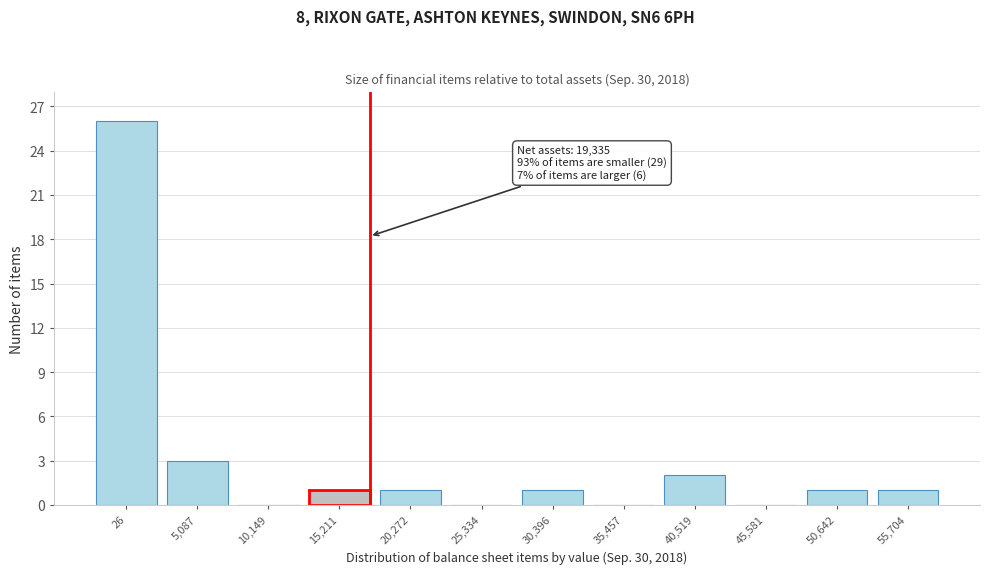

Reading left to right, list all the values displayed in this chart.

26=26	5,087=3	10,149=0	15,211=1	20,272=1	25,334=0	30,396=1	35,457=0	40,519=2	45,581=0	50,642=1	55,704=1